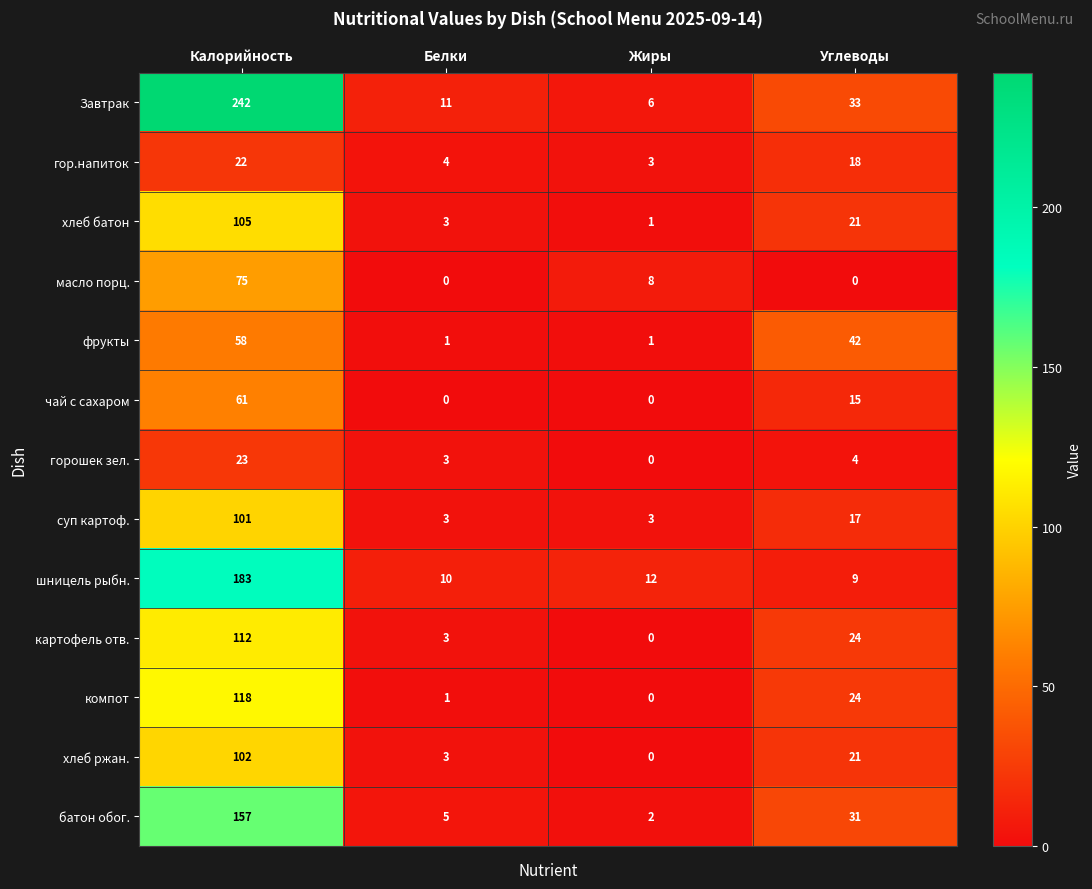

At which label is хлеб батон closest to 53?

Углеводы